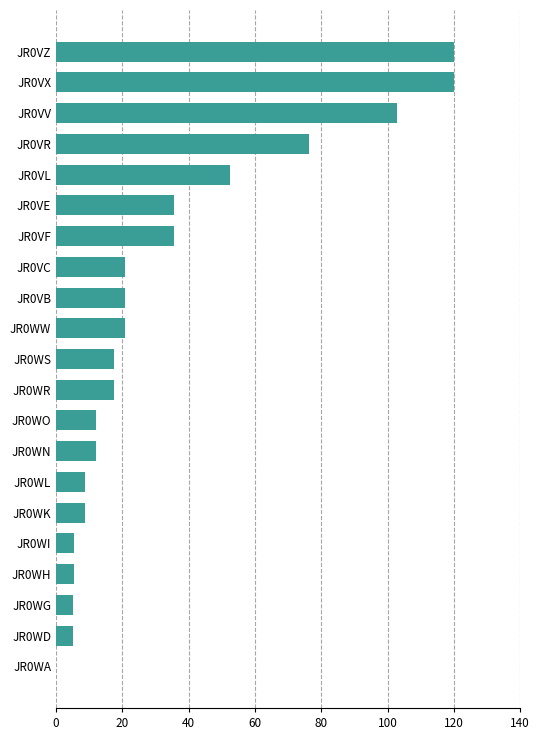

What is the ratio of the value at JR0WS to the value at JR0WN?

1.5